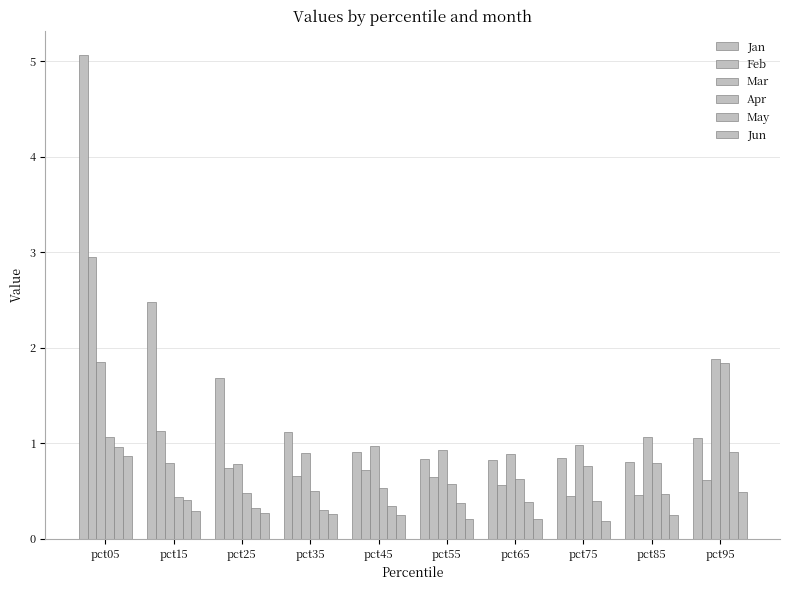

At which label does Jun reach its peak?

pct05